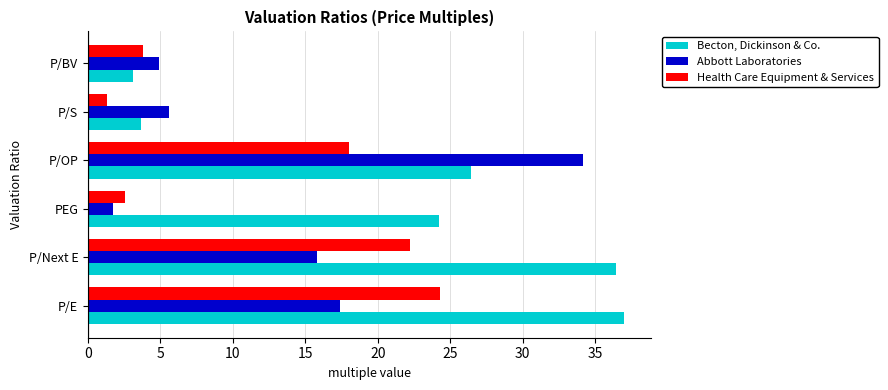

What are all the series names shown in the legend?

Becton, Dickinson & Co., Abbott Laboratories, Health Care Equipment & Services